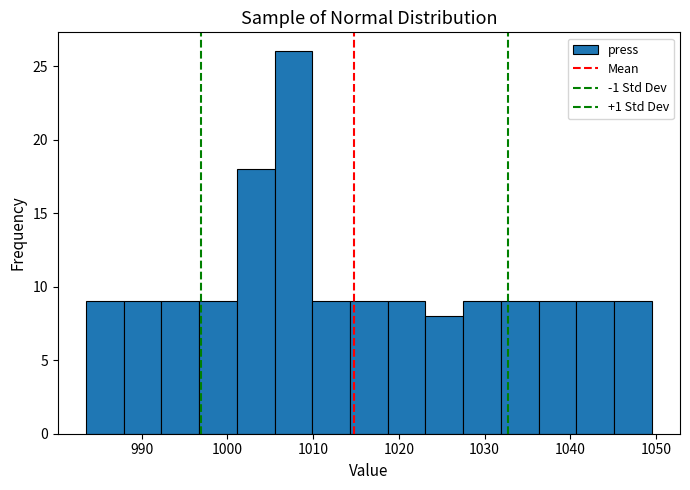

Over which range of the x-axis is the bar tallest?

1005.5 to 1009.9